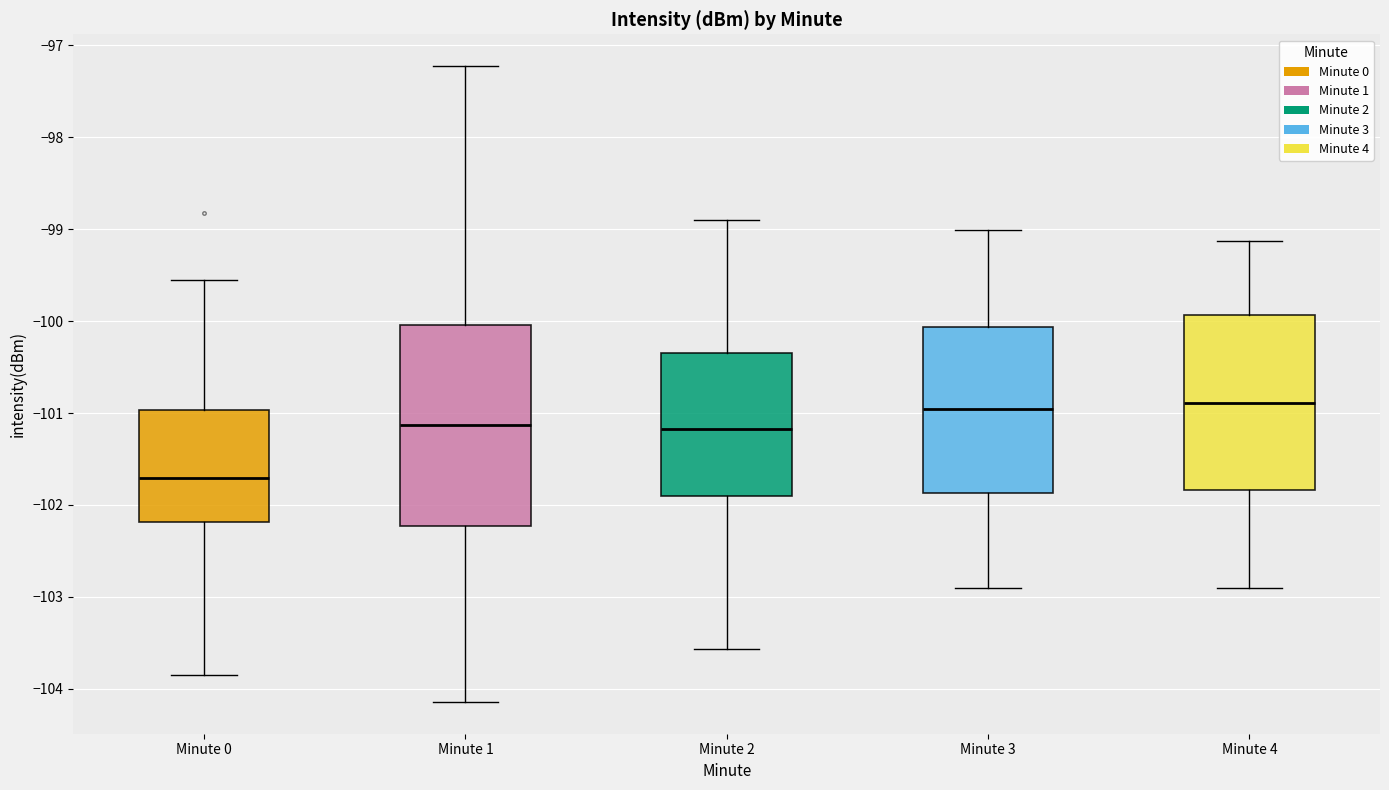

Reading left to right, read every box against the y-axis: the position of its median line, the range the box covers, and the ends of its whiskers. The values are not printed on the chart, so give them approximately, as read against the axis.

Minute 0: median -101.7, box -102.2 to -101.0, whiskers -103.9 to -99.6
Minute 1: median -101.1, box -102.2 to -100.0, whiskers -104.1 to -97.2
Minute 2: median -101.2, box -101.9 to -100.3, whiskers -103.6 to -98.9
Minute 3: median -101.0, box -101.9 to -100.1, whiskers -102.9 to -99.0
Minute 4: median -100.9, box -101.8 to -99.9, whiskers -102.9 to -99.1